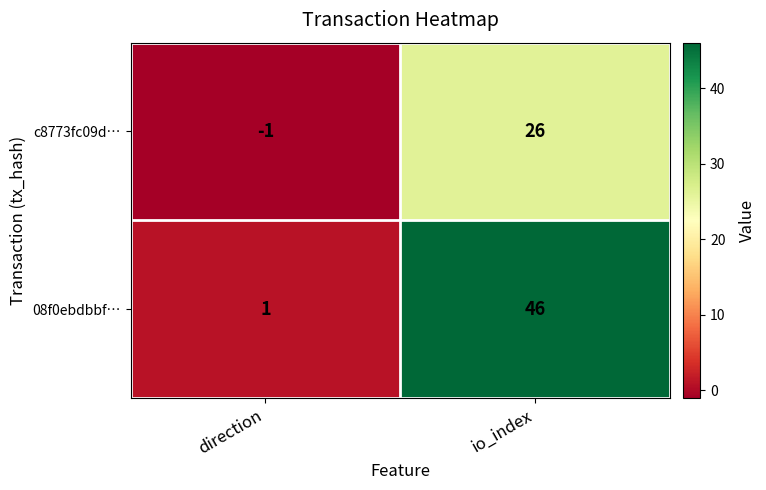

What is the approximate value of c8773fc09d… at io_index?

26